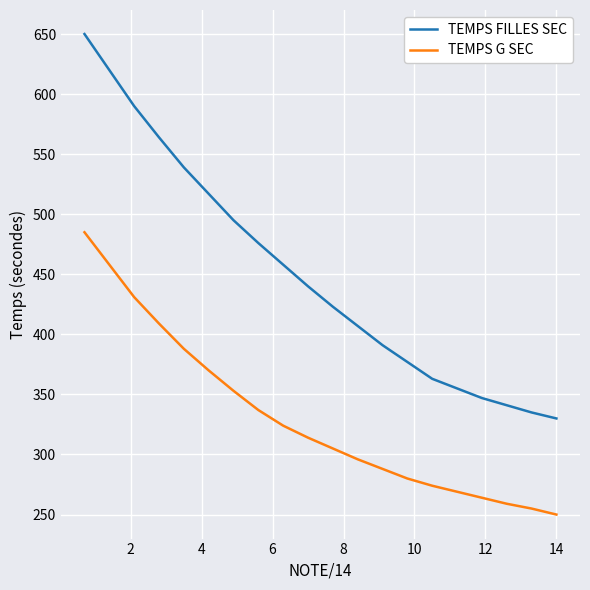

True or false: TEMPS G SEC and TEMPS FILLES SEC cross at least once.

False